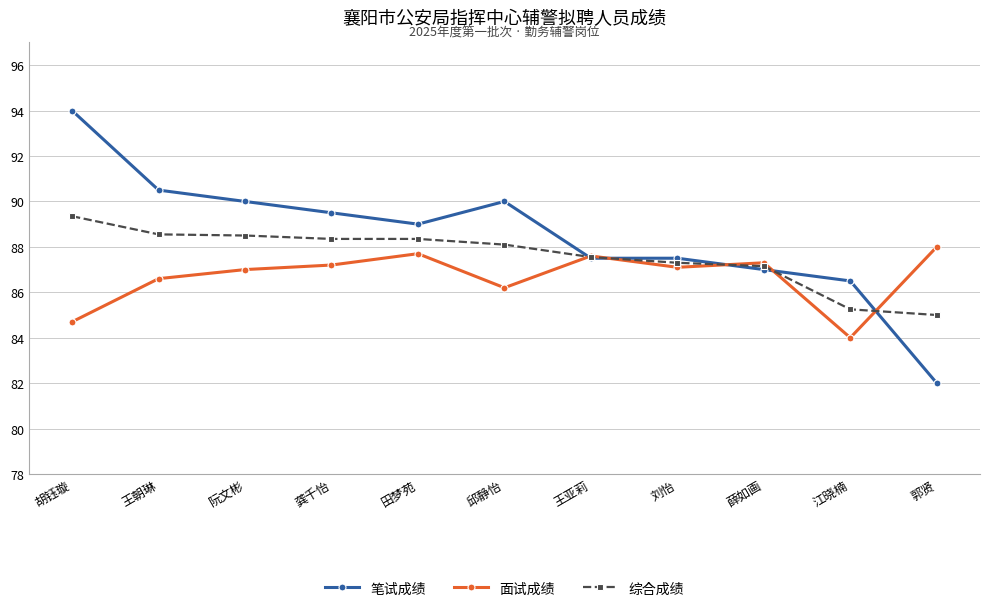

What is the value of the 面试成绩 point at the 2nd from the left?

86.6